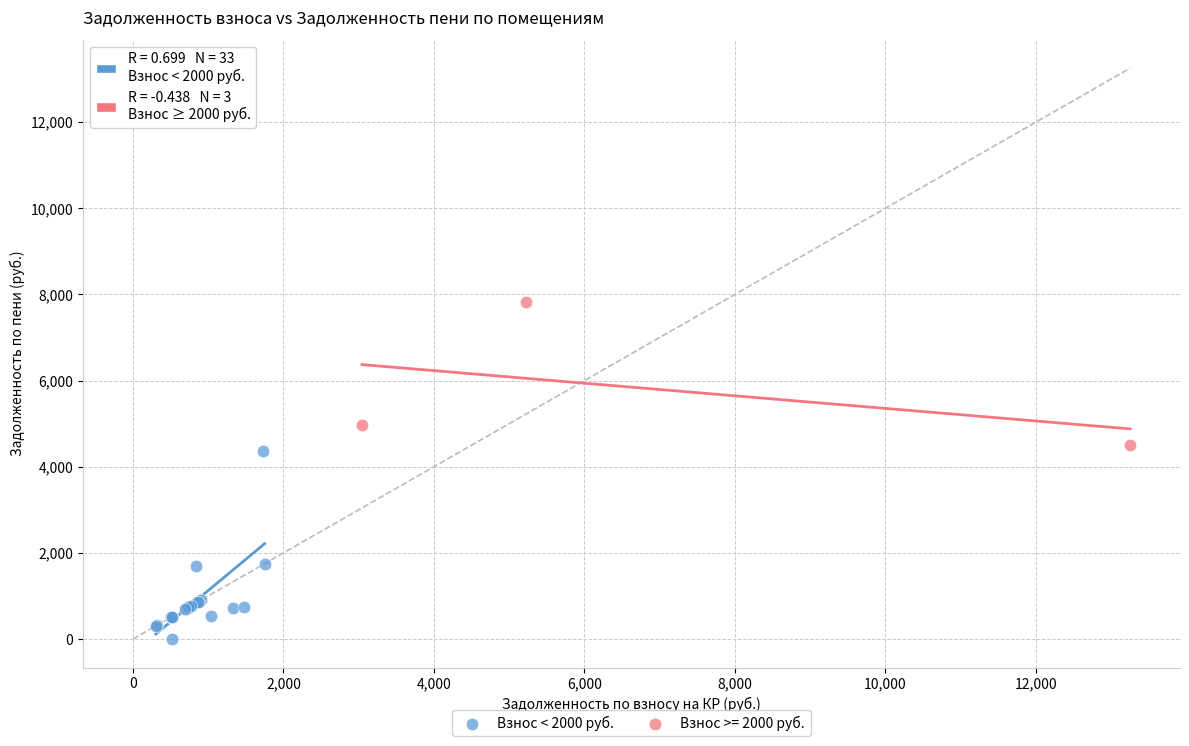

Which series reaches the minimum Y coordinate?

Взнос < 2000 руб.